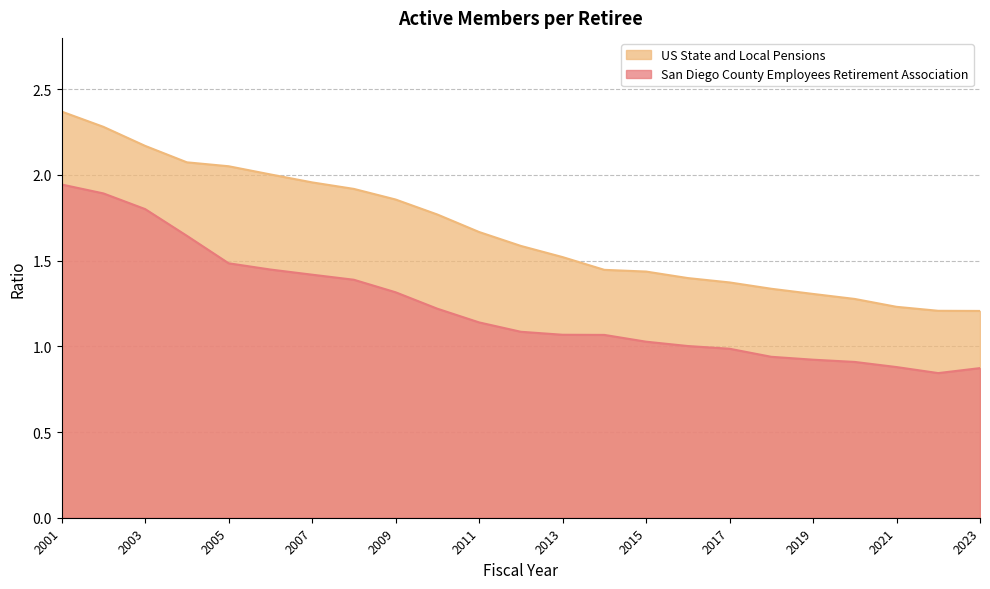

What is the total value across all series at 2011?

2.8